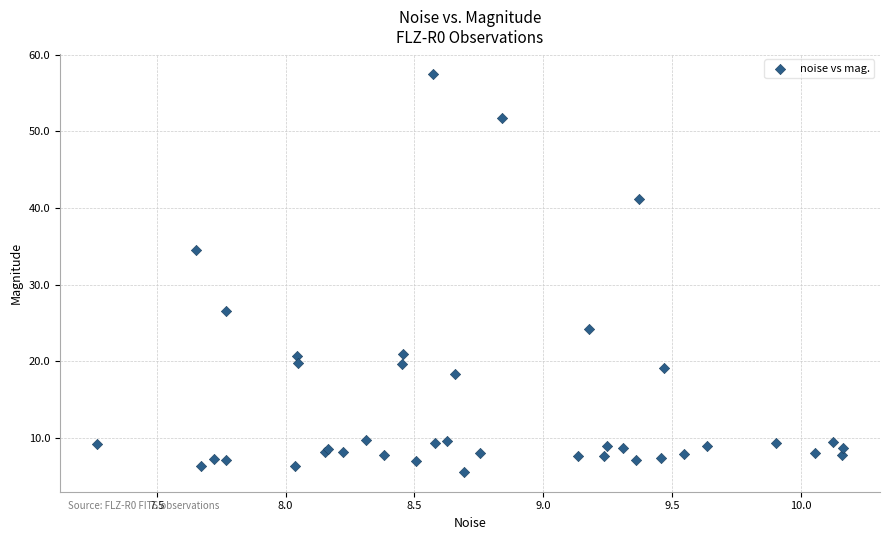

What Y value in the scatter plot is closest to 31?

34.5